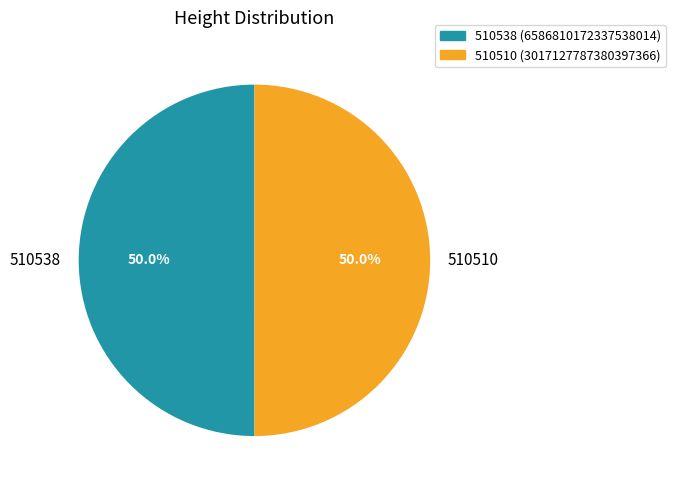

How many slices are in this pie chart?

2